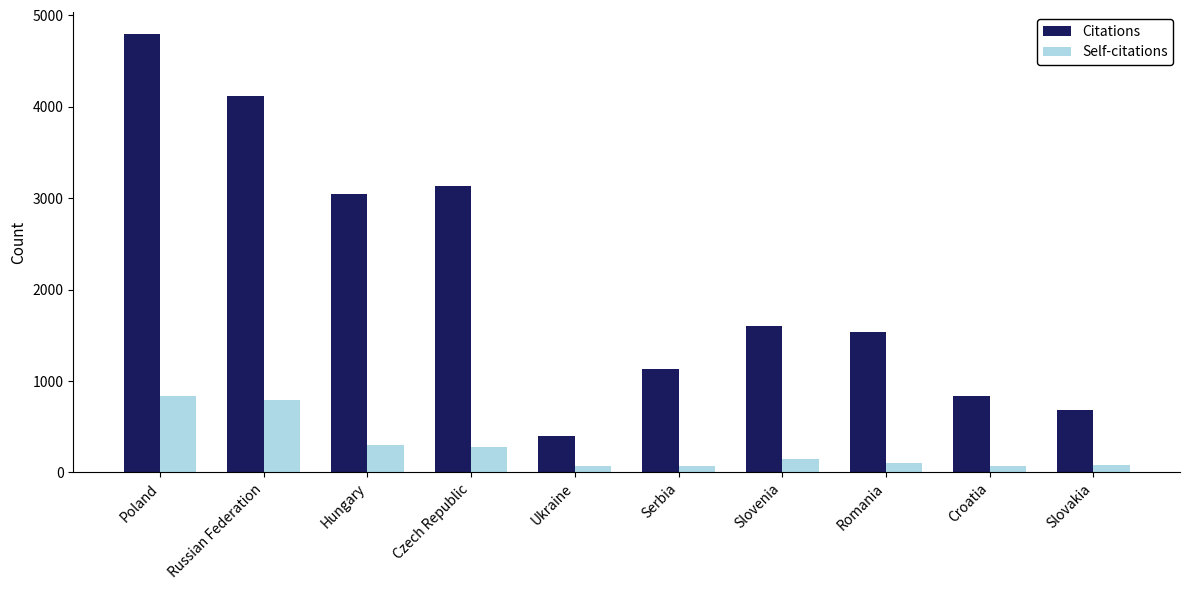

What is the maximum value for Self-citations?

832